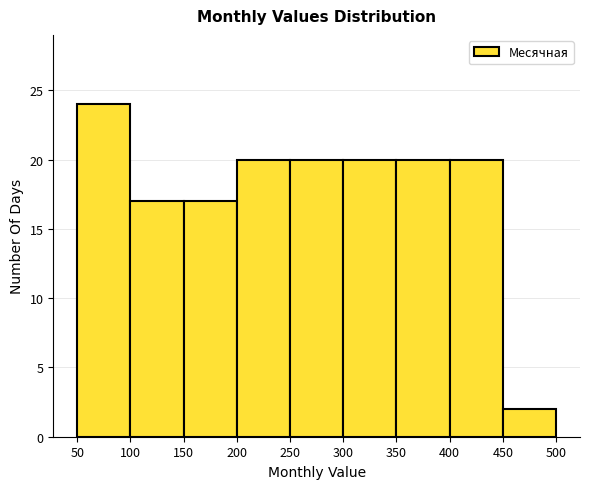

Reading left to right, transcribe this chart: for each bar, give the range it covers on the x-axis and its height. The values are not printed on the chart, so give them approximately, as read against the axis.

50 to 100: 24
100 to 150: 17
150 to 200: 17
200 to 250: 20
250 to 300: 20
300 to 350: 20
350 to 400: 20
400 to 450: 20
450 to 500: 2